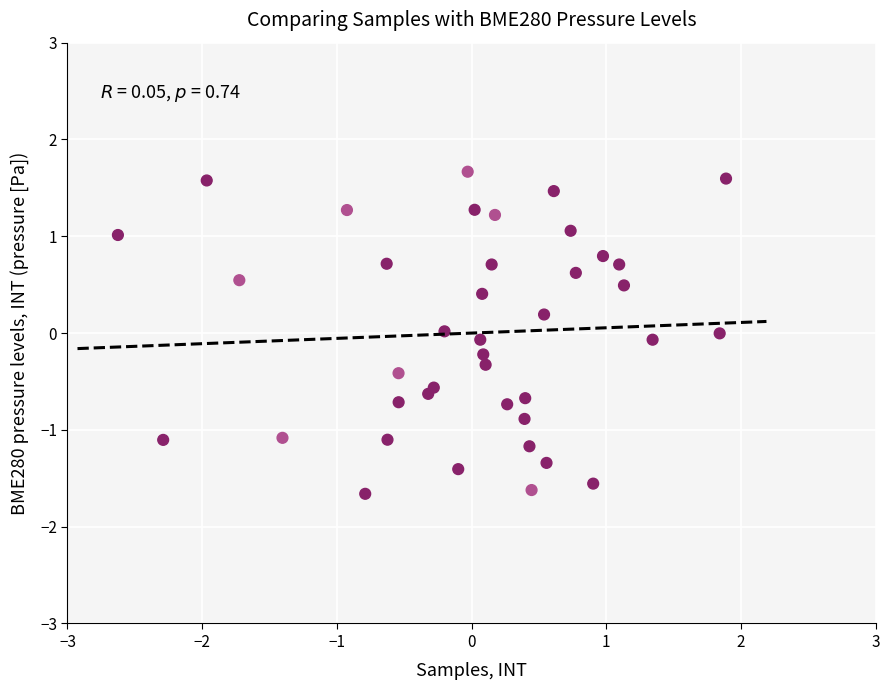

What is the range of Y values (max minus min)?

3.3